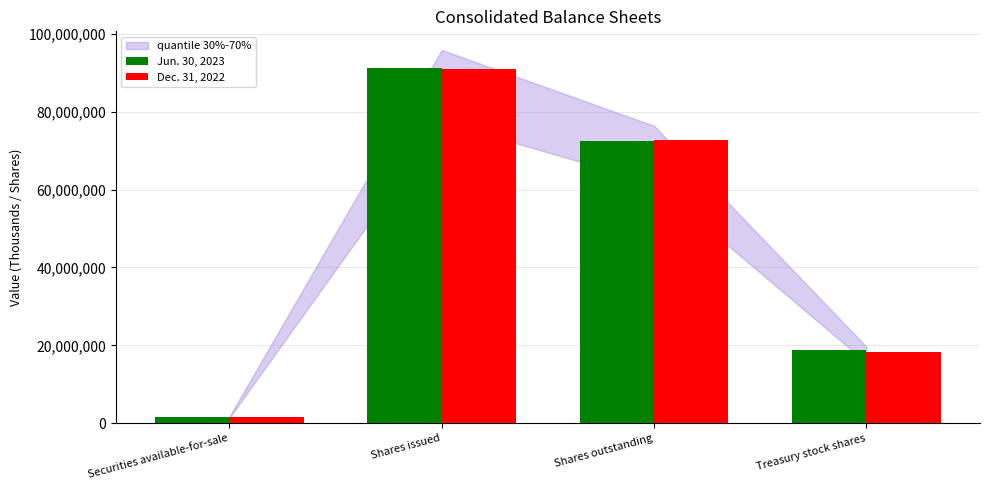

What is the average value of the Jun. 30, 2023 series?

46050700